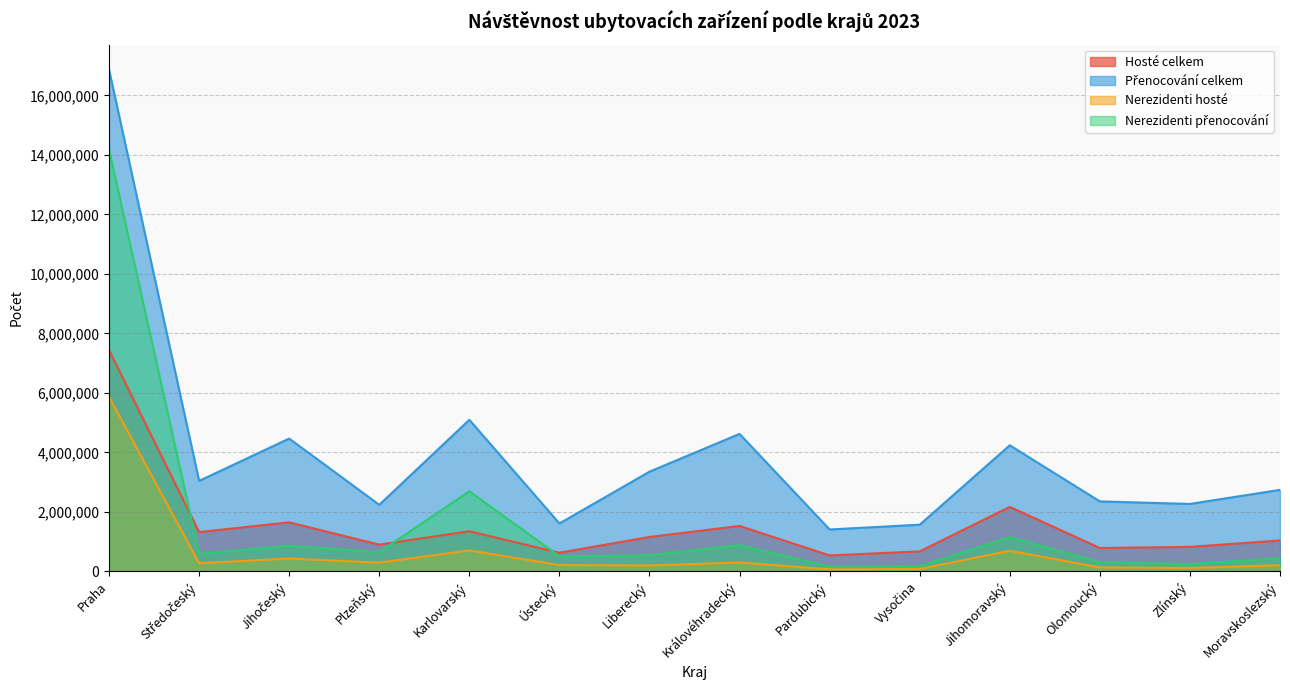

True or false: Hosté celkem and Nerezidenti hosté cross at least once.

False